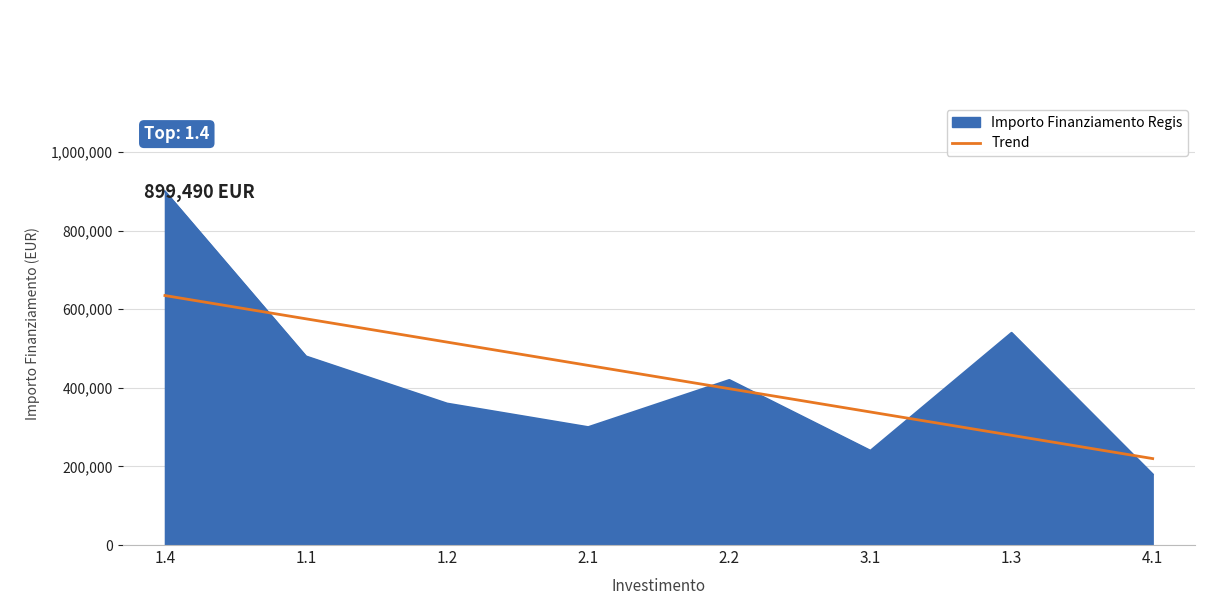

List the labels in order of Importo Finanziamento Regis value, largest first.

1.4, 1.3, 1.1, 2.2, 1.2, 2.1, 3.1, 4.1